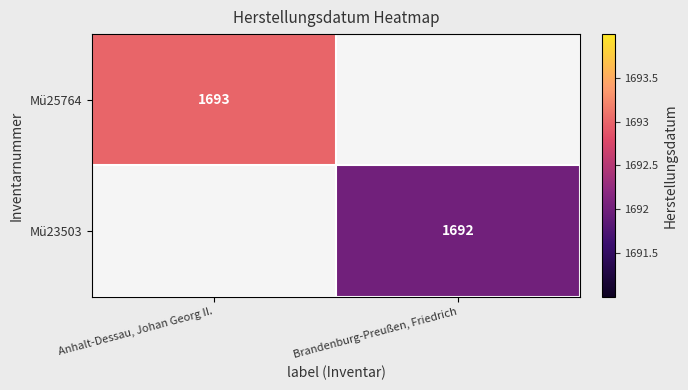

Is it true that Mü23503 equals 1692 at Brandenburg-Preußen, Friedrich?

True